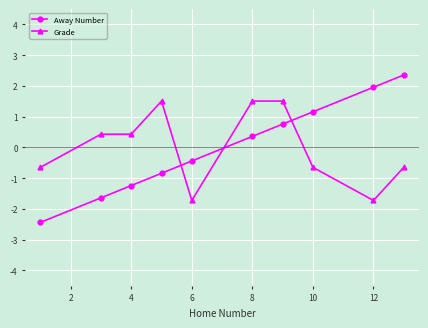

How many positive values does the Away Number series have?

5